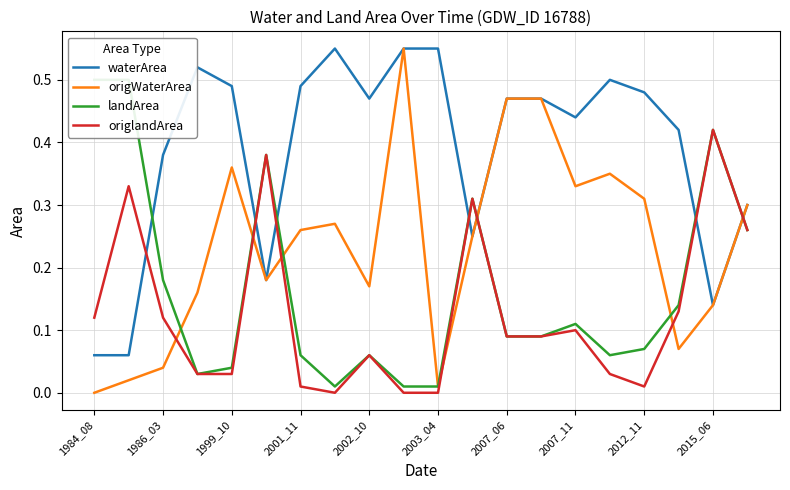

What is the value of the waterArea point at the 13th from the left?

0.5